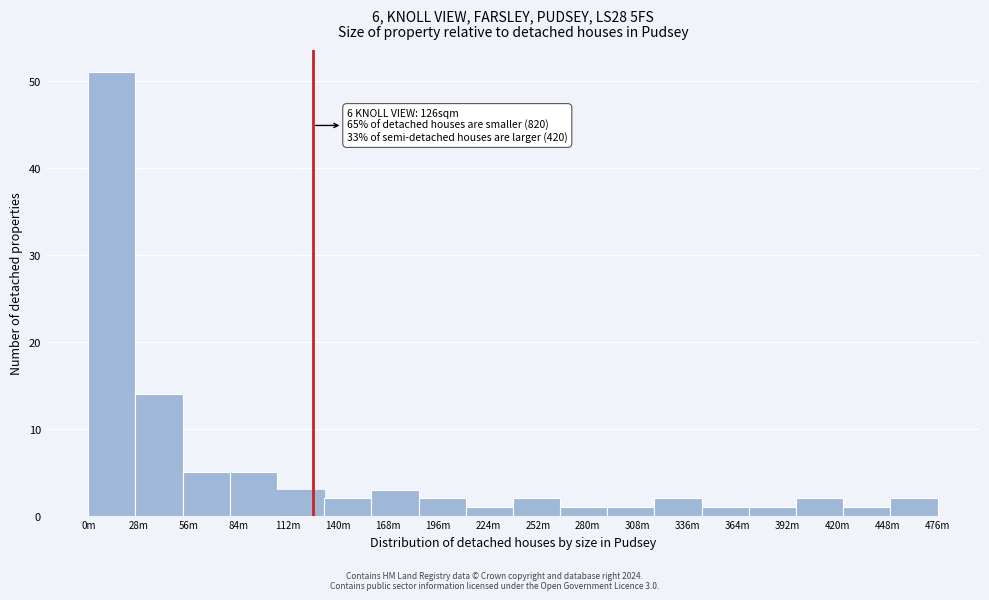

Reading left to right, transcribe all the data shown in this chart.

0m=51	28m=14	56m=5	84m=5	112m=3	140m=2	168m=3	196m=2	224m=1	252m=2	280m=1	308m=1	336m=2	364m=1	392m=1	420m=2	448m=1	476m=2